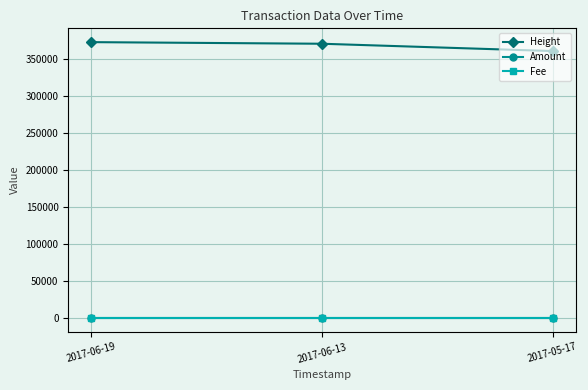

Is this an area chart (filled region under the line)?

No